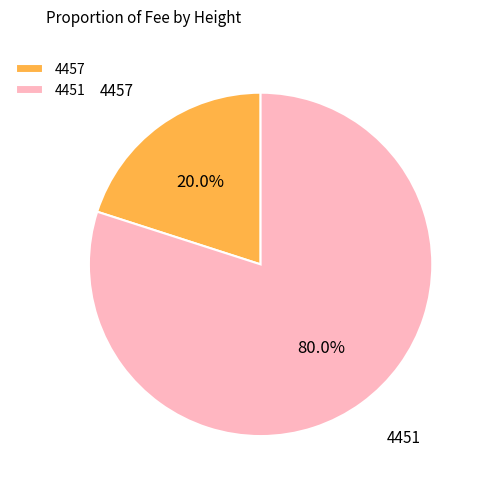

Is there any slice that represents more than half of the pie?

Yes